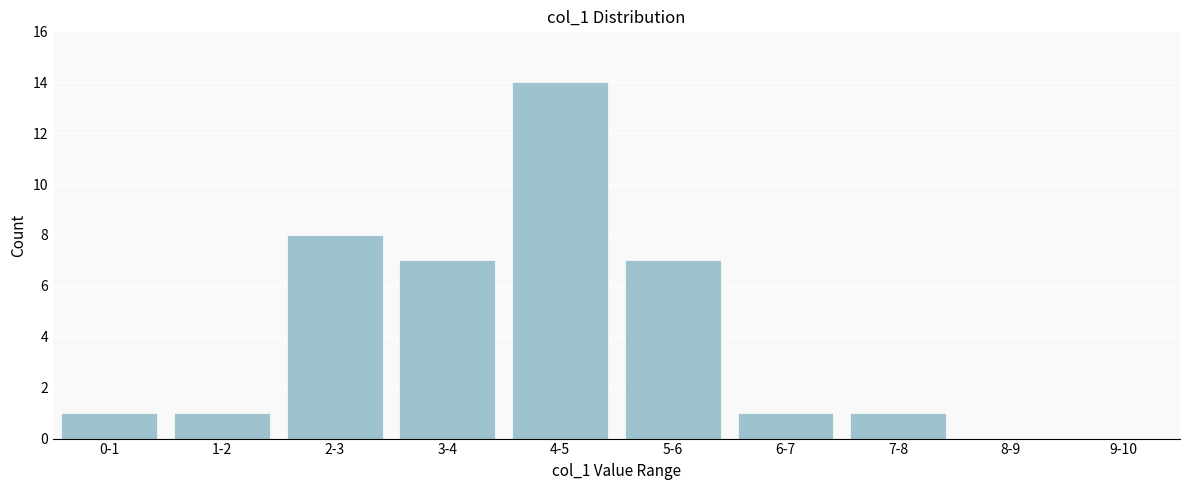

Reading left to right, what are all the values shown in this chart?

0-1=1	1-2=1	2-3=8	3-4=7	4-5=14	5-6=7	6-7=1	7-8=1	8-9=0	9-10=0